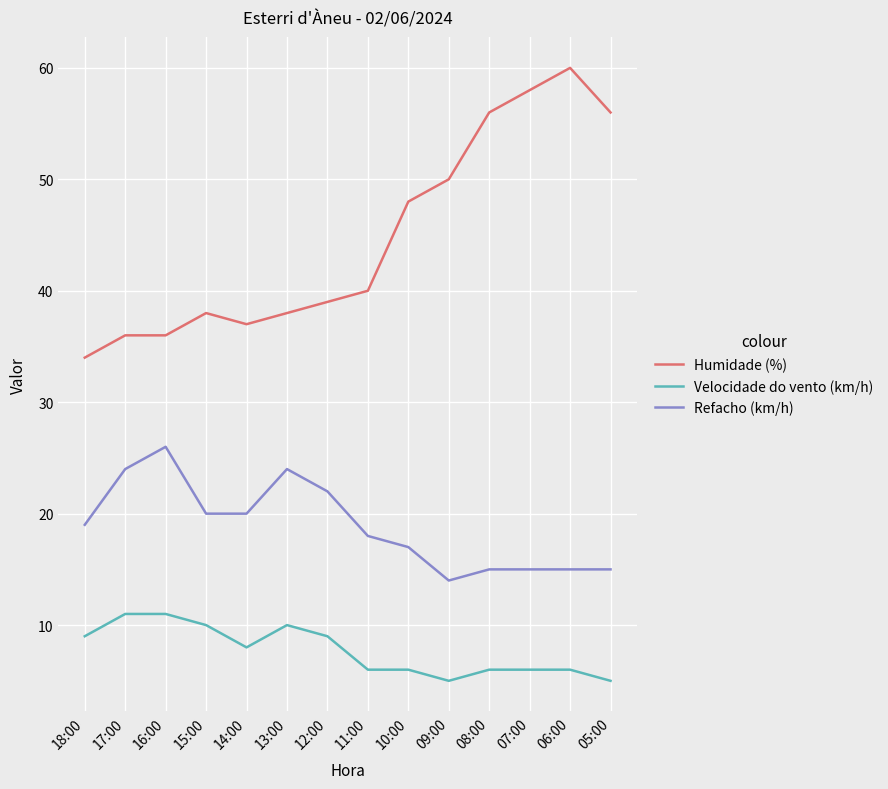

What value does the Humidade (%) series have at 11:00?

40